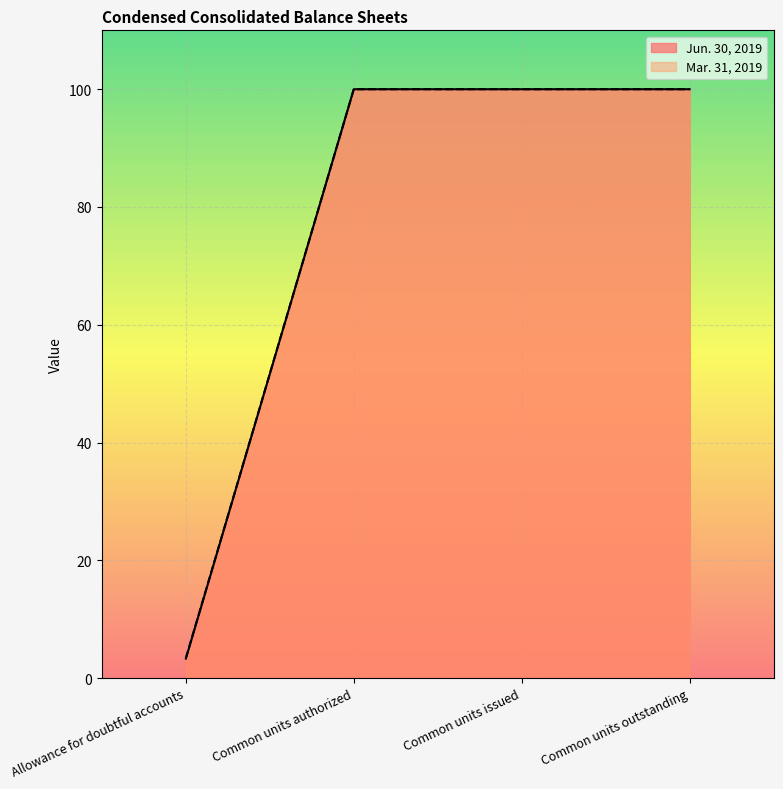

What position from the left is Common units authorized?

2